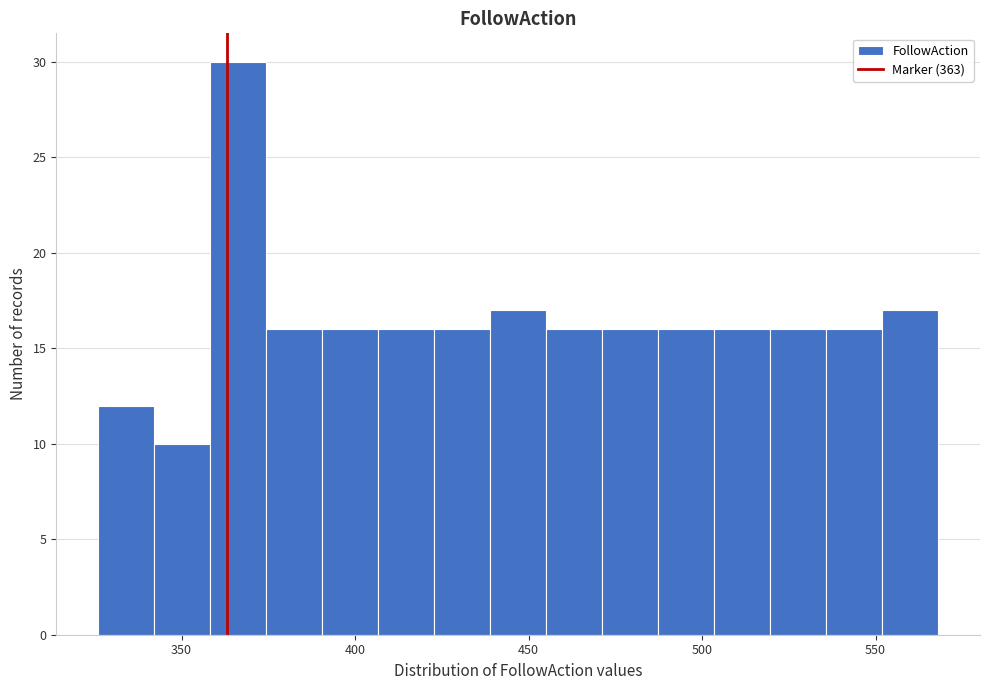

Around what value on the x-axis is the tallest bar? Give the approximate position of its centre, as read against the axis.

365